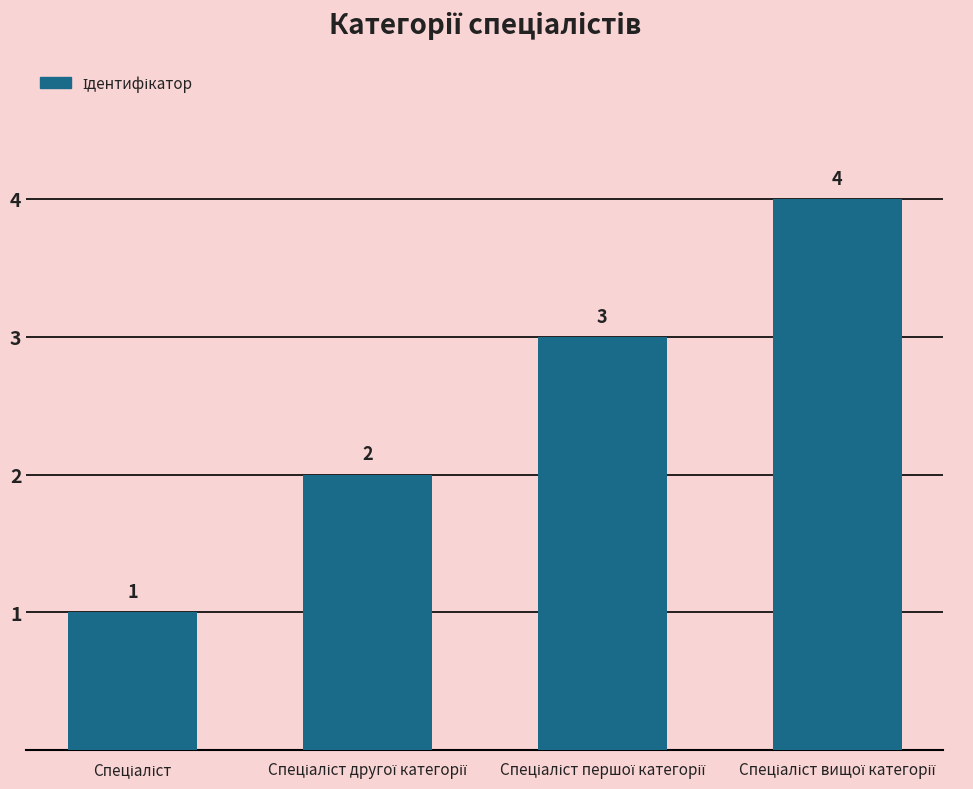

How many values are between 2 and 4?

3